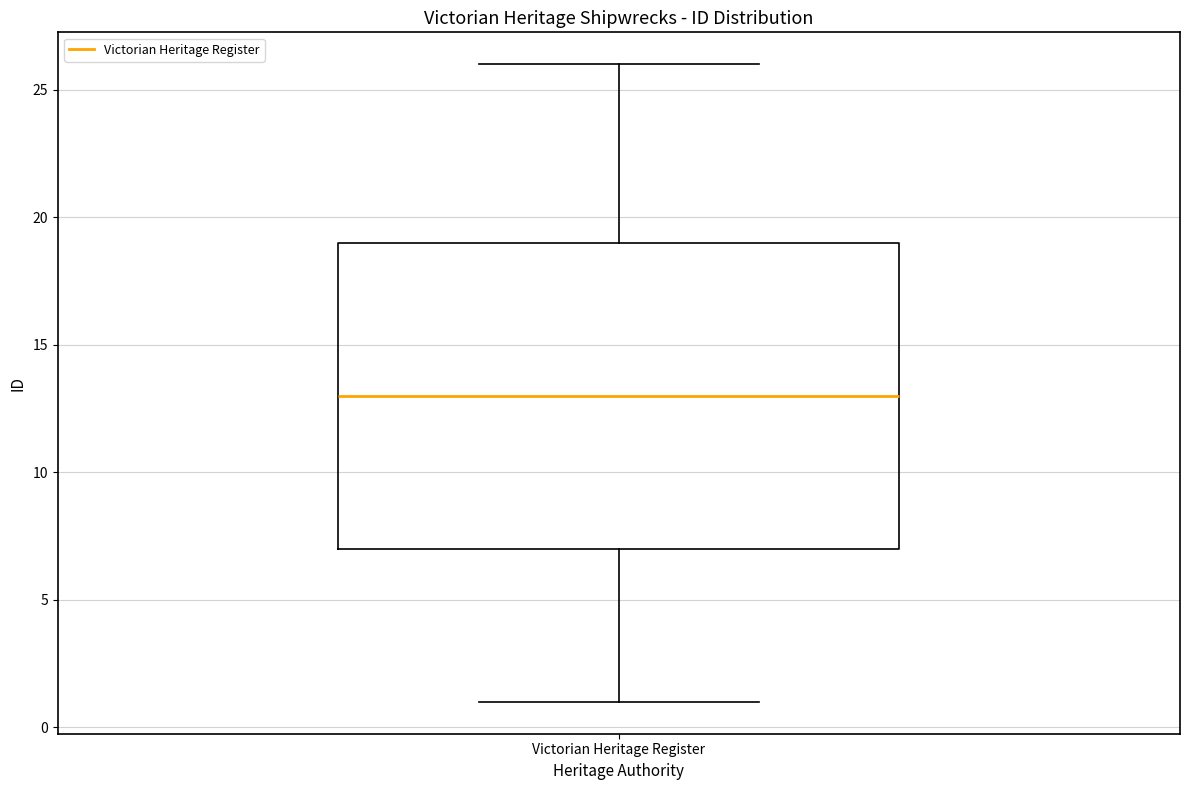

Transcribe this box plot: give where the median line is, the range the box spans, and where the two whiskers end, as read against the y-axis. The values are not printed on the chart, so give them approximately, as read against the axis.

median 13, box 7 to 19, whiskers 1 to 26